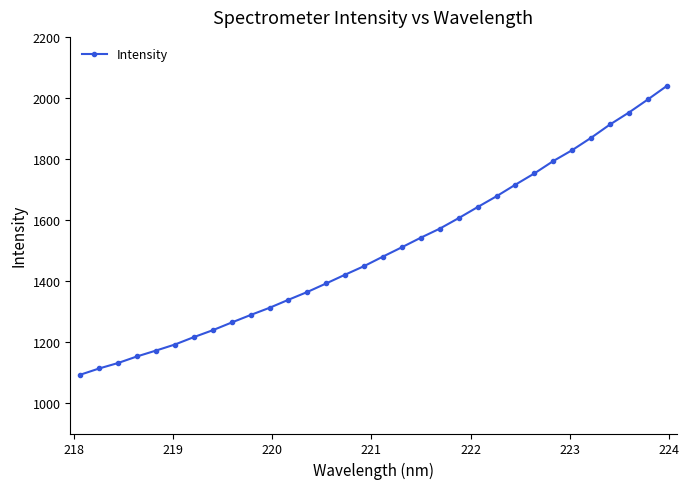

What is the maximum value shown in the chart?

2038.9